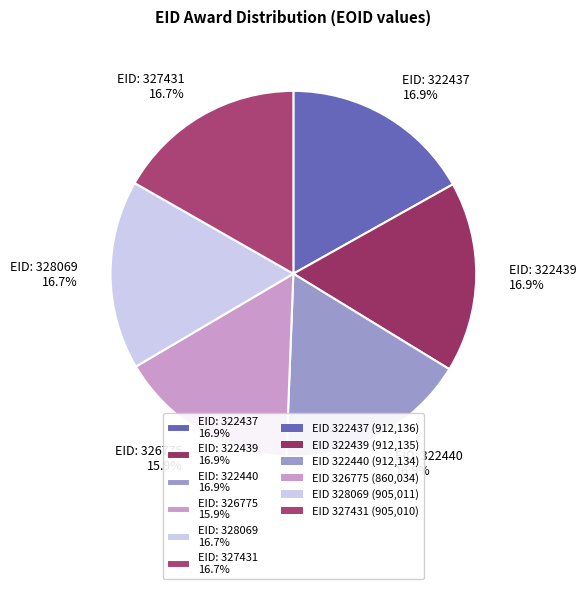

Does EID: 322439 16.9% represent more than half of the total?

No